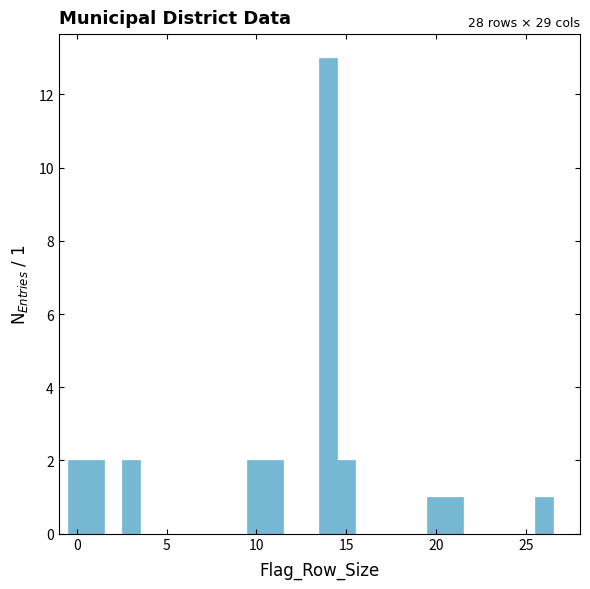

Read against the x-axis, roughly where is the centre of the tallest bar?

14.0